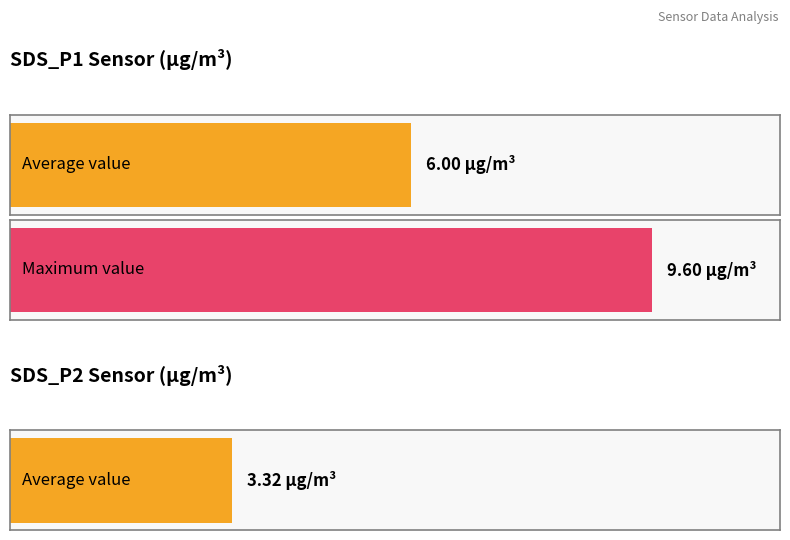

Is the value of SDS_P2 at 00:33 greater than the value of SDS_P1 at 00:30?

No